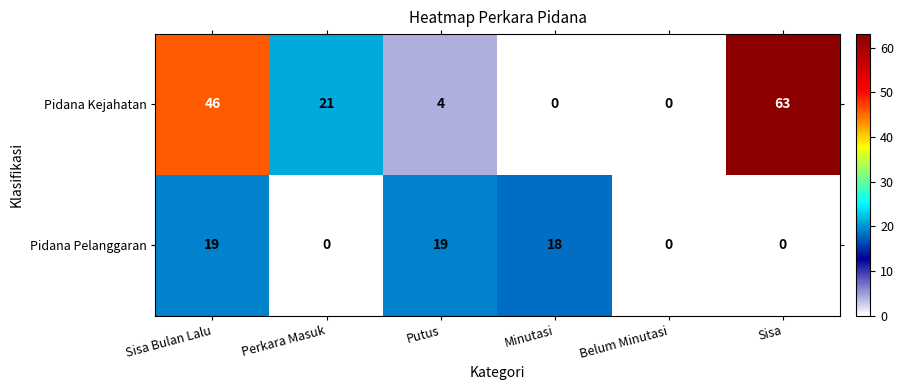

Which series has the largest range (max minus min)?

Pidana Kejahatan